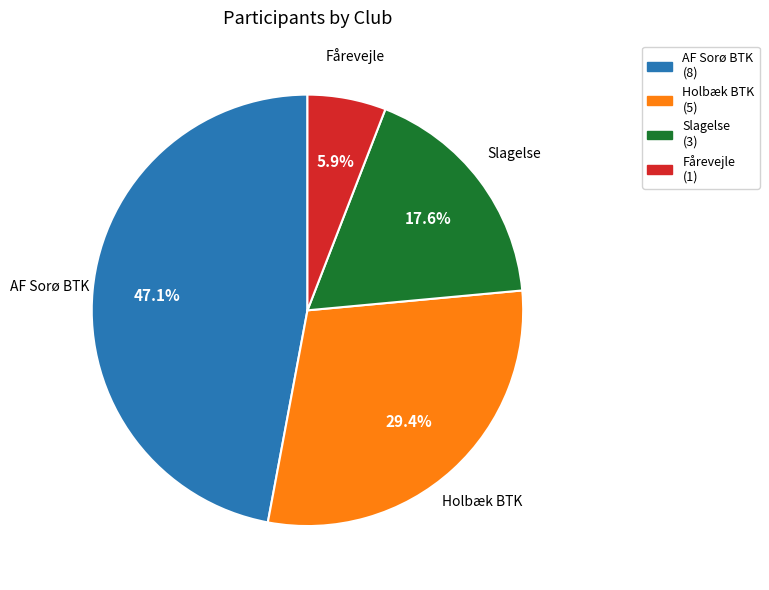

True or false: AF Sorø BTK accounts for 47% of the total.

True